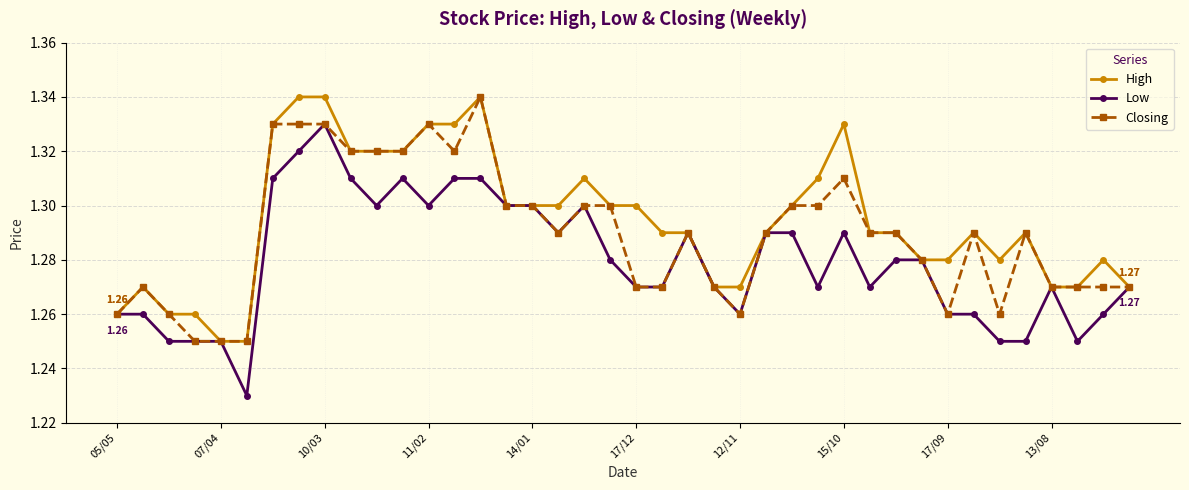

What are all the series names shown in the legend?

High, Low, Closing